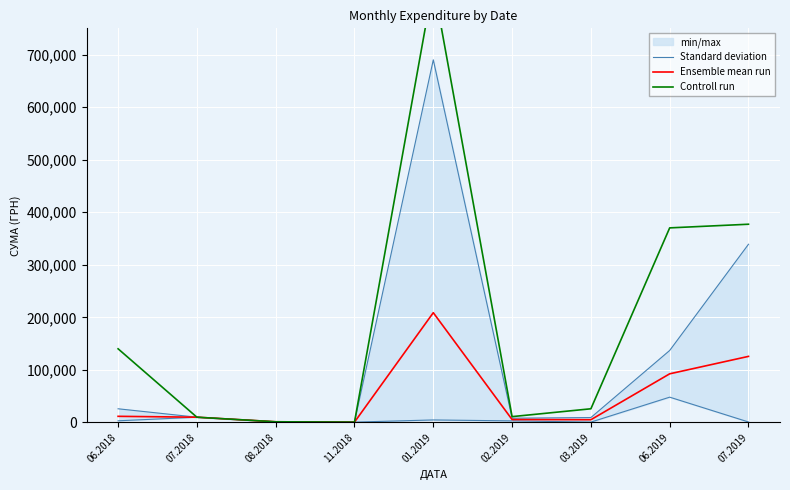

How many interior local peaks does the Controll run series have?

1